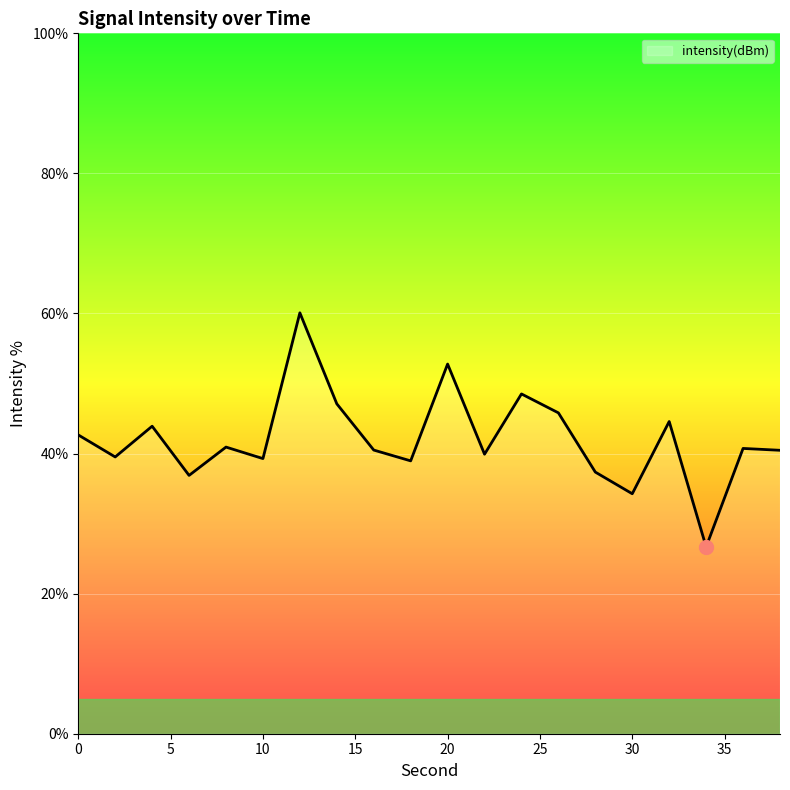

What is the smallest value displayed?

26.7